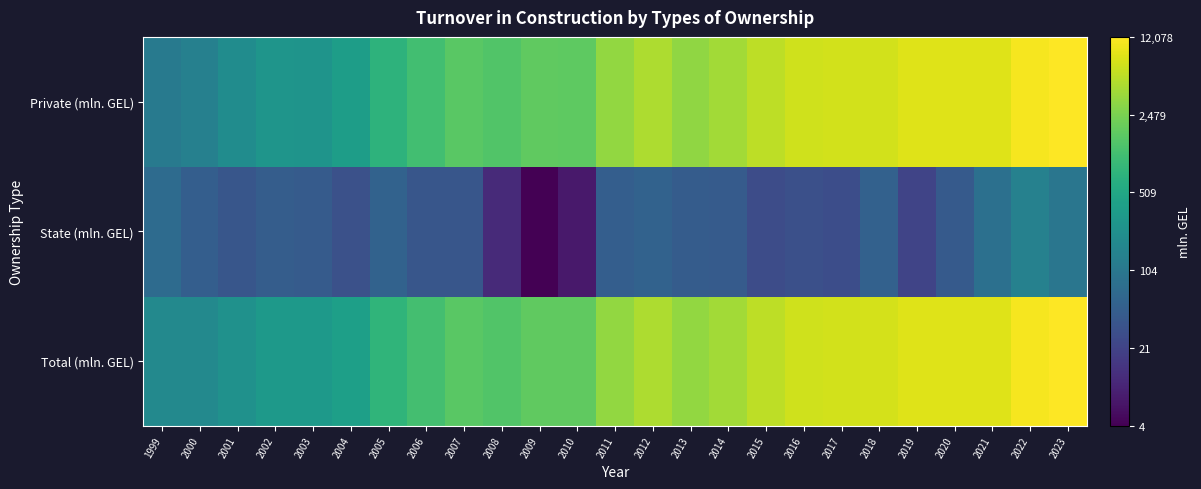

What is the difference between the highest and lowest values at 2002?

0.8